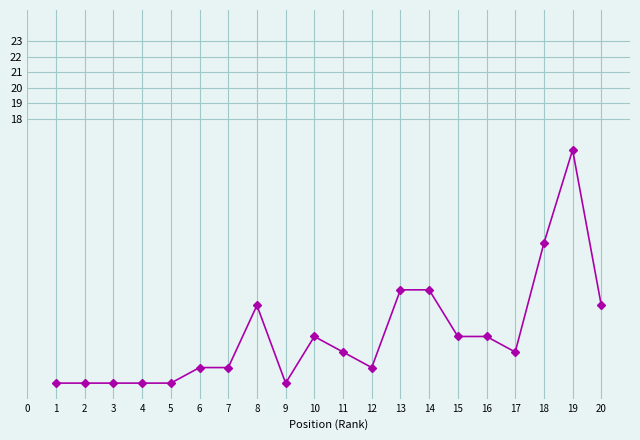

What is the value of the 1st point from the left?

1